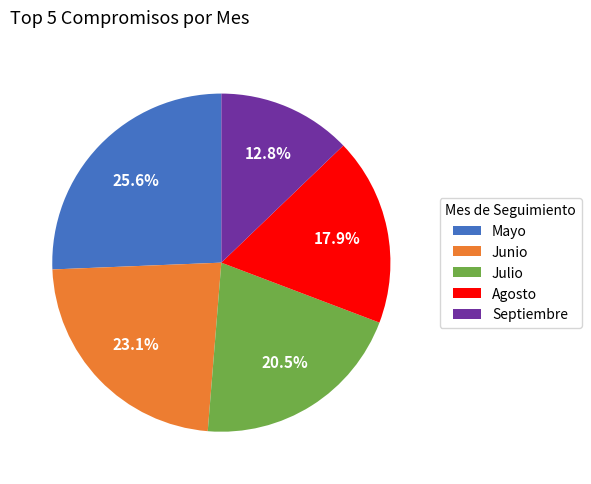

How many segments does this pie chart have?

5